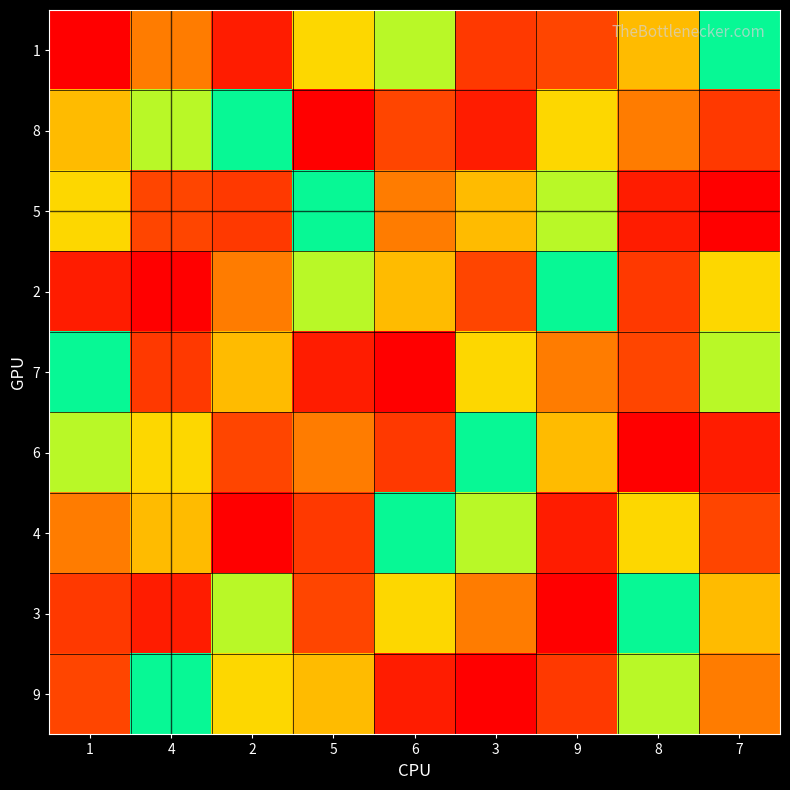

Which has a higher value, 4 or 7?

7